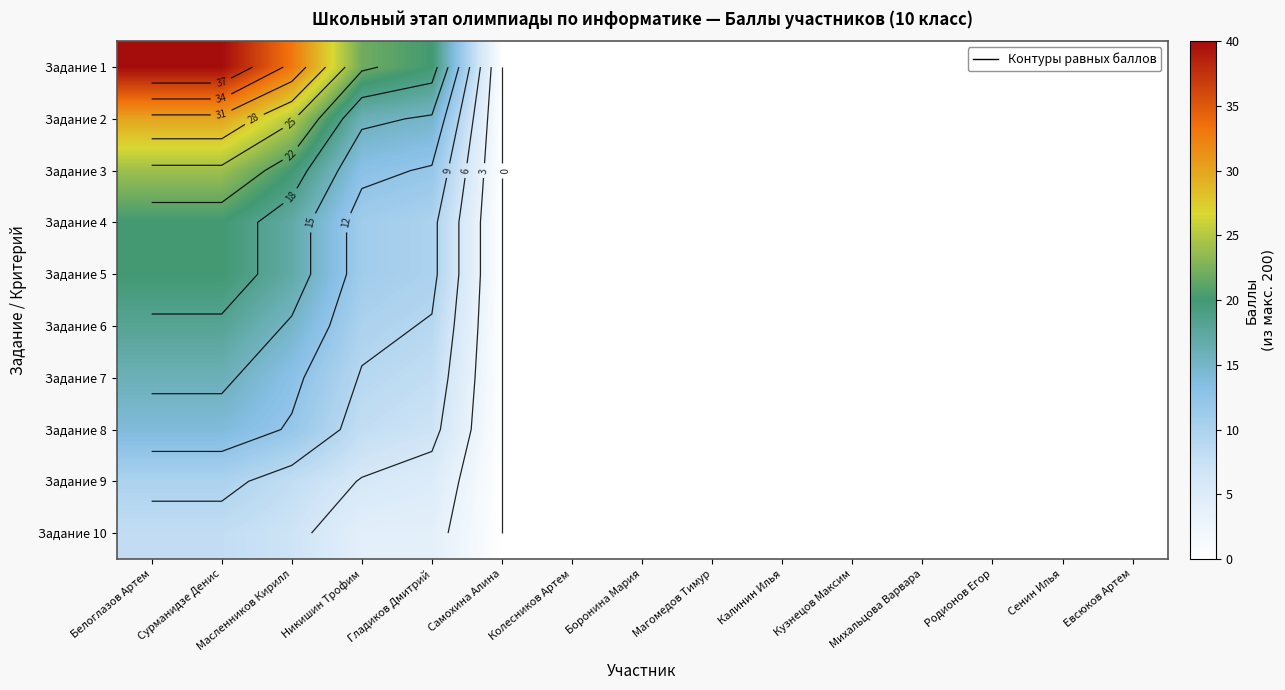

Which category has the lowest value in the Задание 3 series?

Самохина Алина